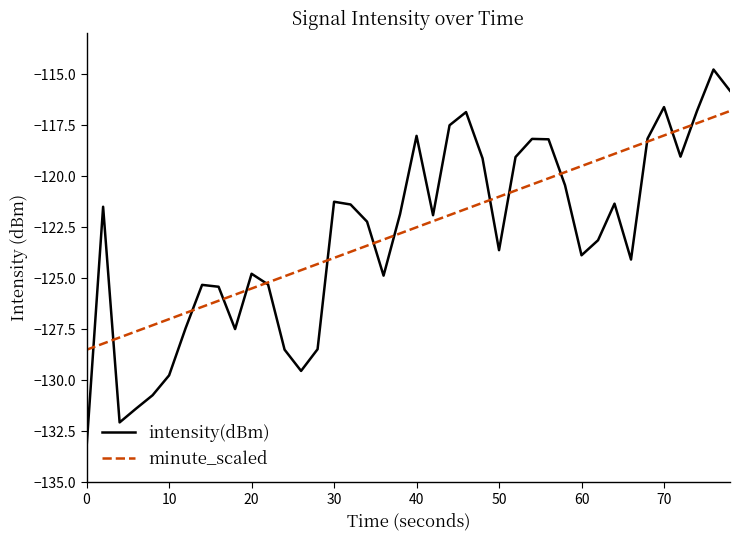

Which series has the widest spread of values?

intensity(dBm)